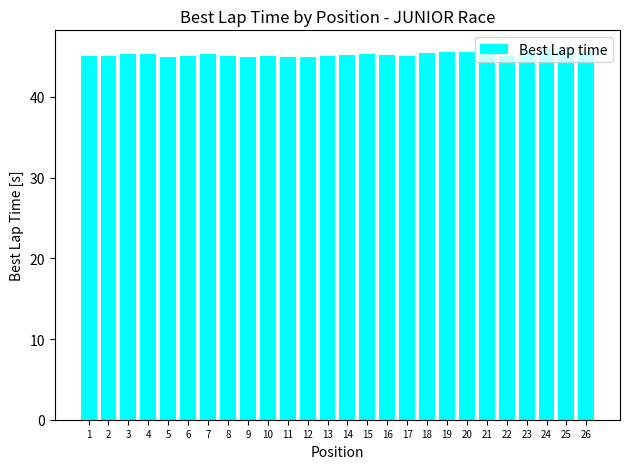

What is the maximum value shown in the chart?

46.0